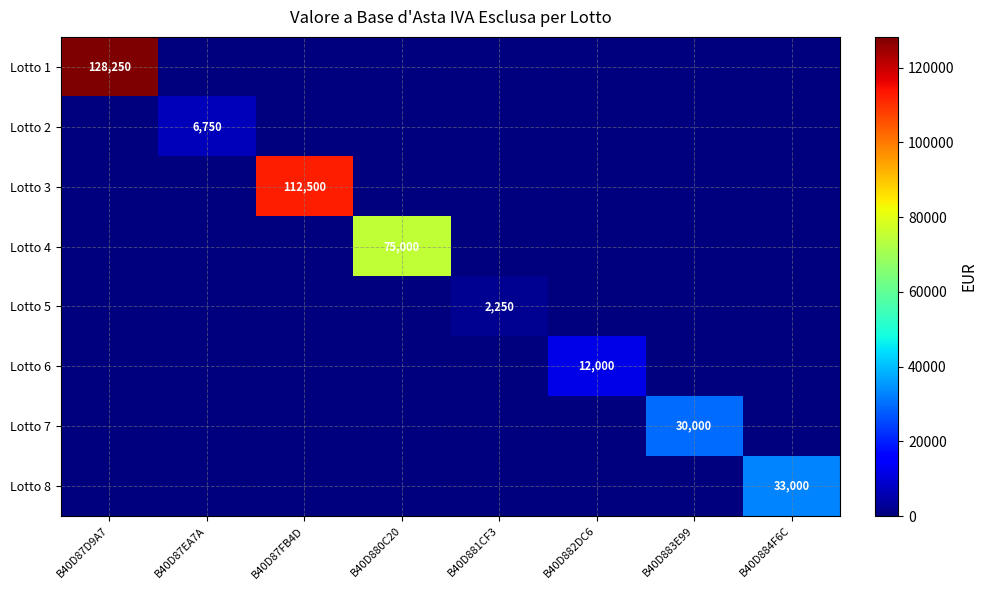

Which has a higher value, B40D87EA7A or B40D881CF3?

B40D87EA7A